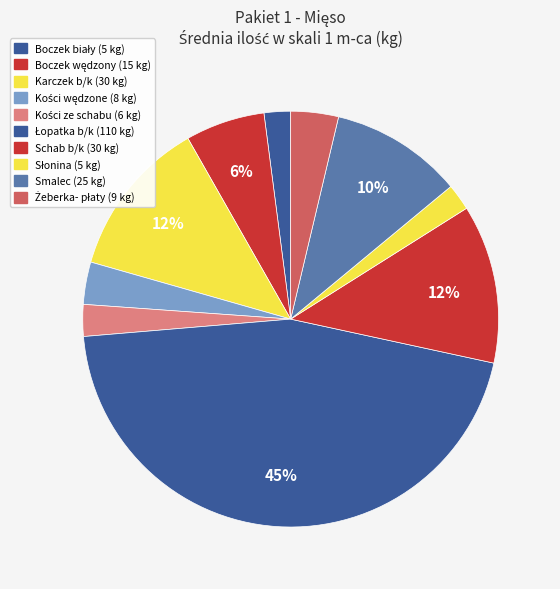

Combined, do Smalec and Boczek wędzony account for over 50%?

No